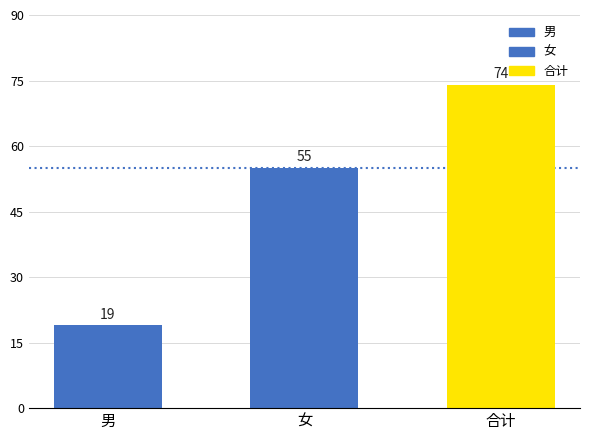

Which has a higher value, 2 or 1?

2